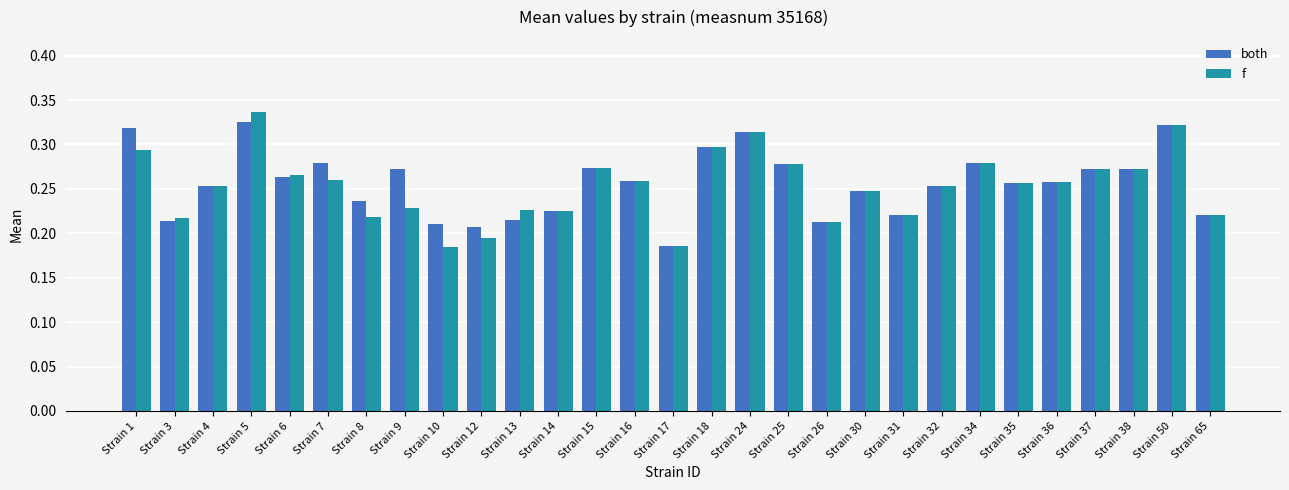

Which series has the largest range (max minus min)?

f